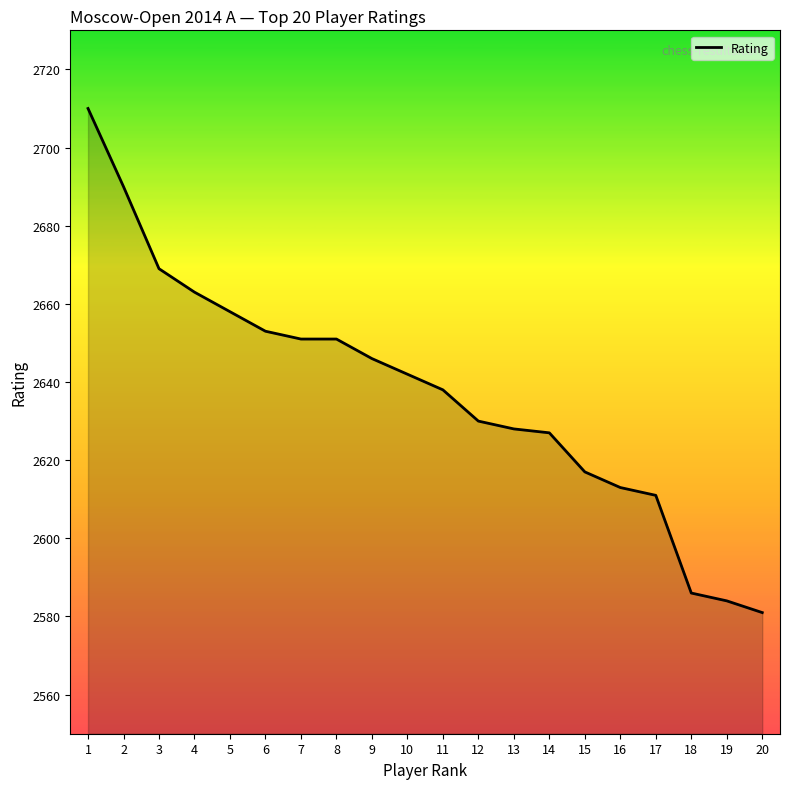

What is the difference between the values at 20 and 2?

109